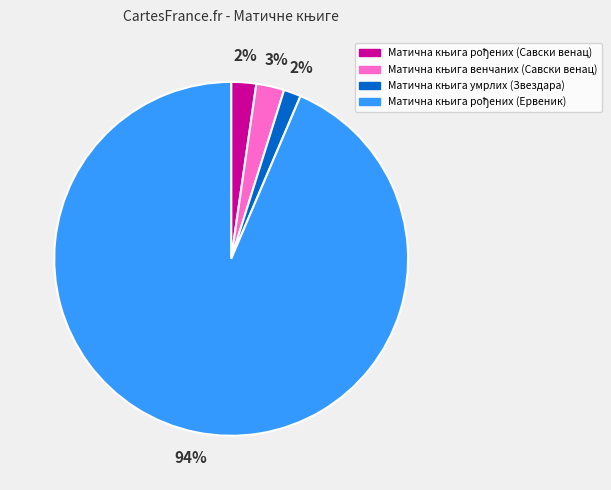

Is there any slice that represents more than half of the pie?

Yes